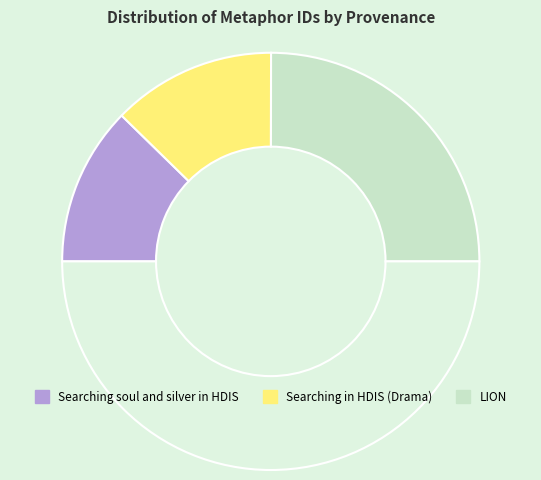

How many slices are in this pie chart?

4